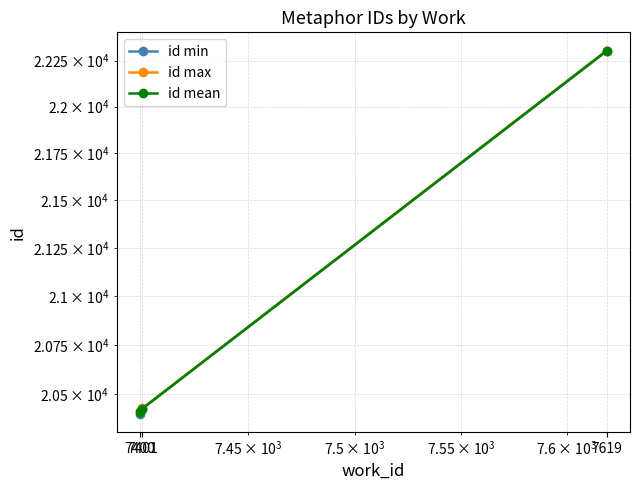

Which series has the largest total across all categories?

id max